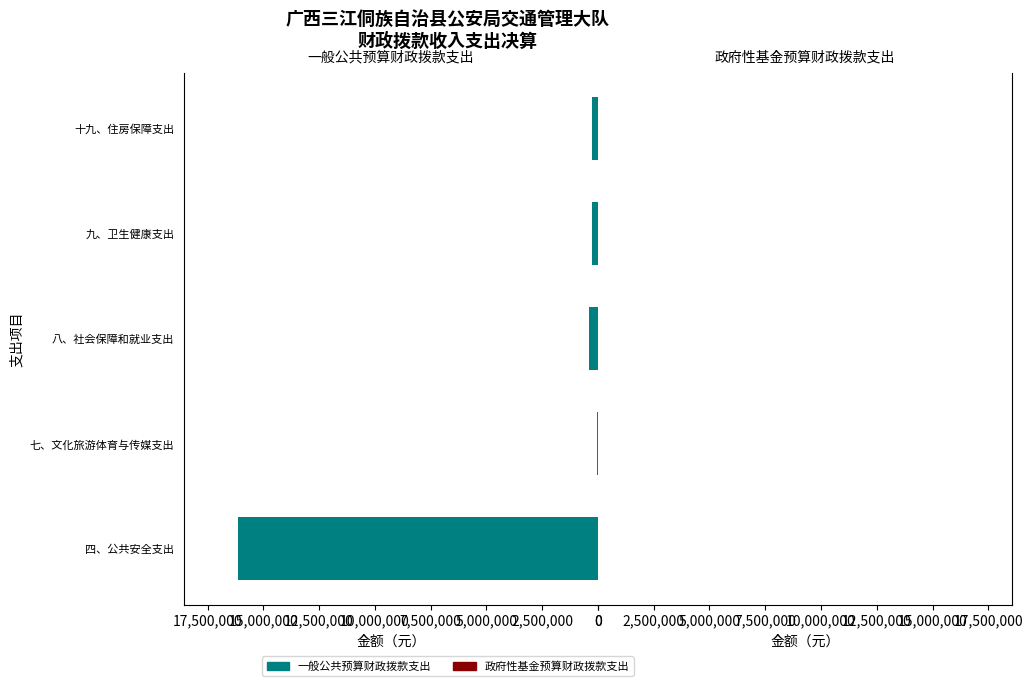

How many groups of bars are there?

5